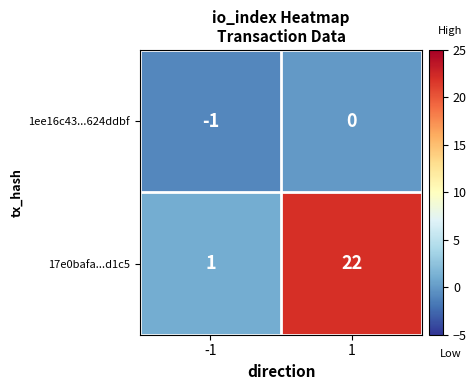

At which category is the sum across all series the highest?

1